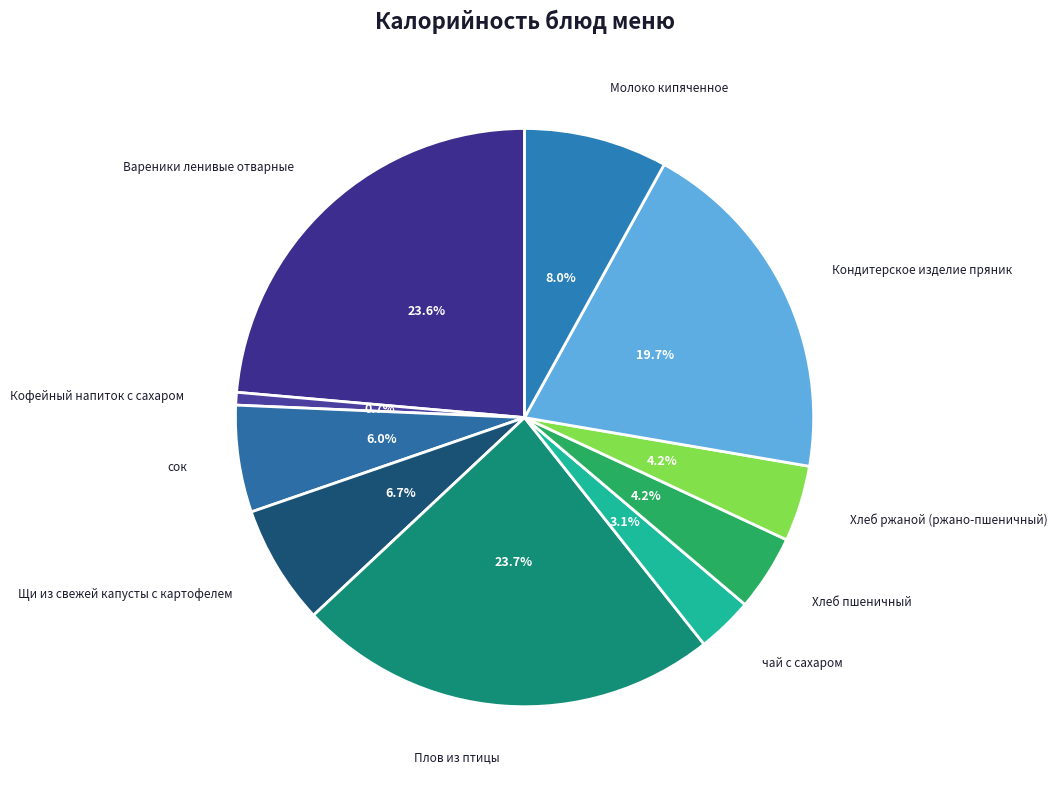

Count the number of slices in the pie.

10